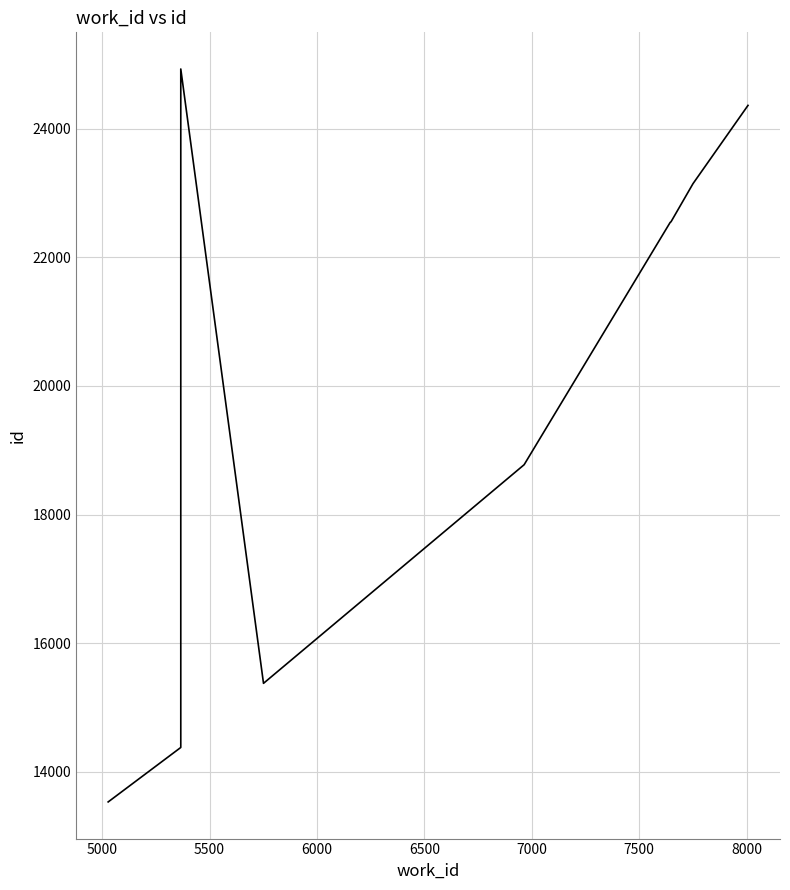

How many lines are shown in the chart?

1